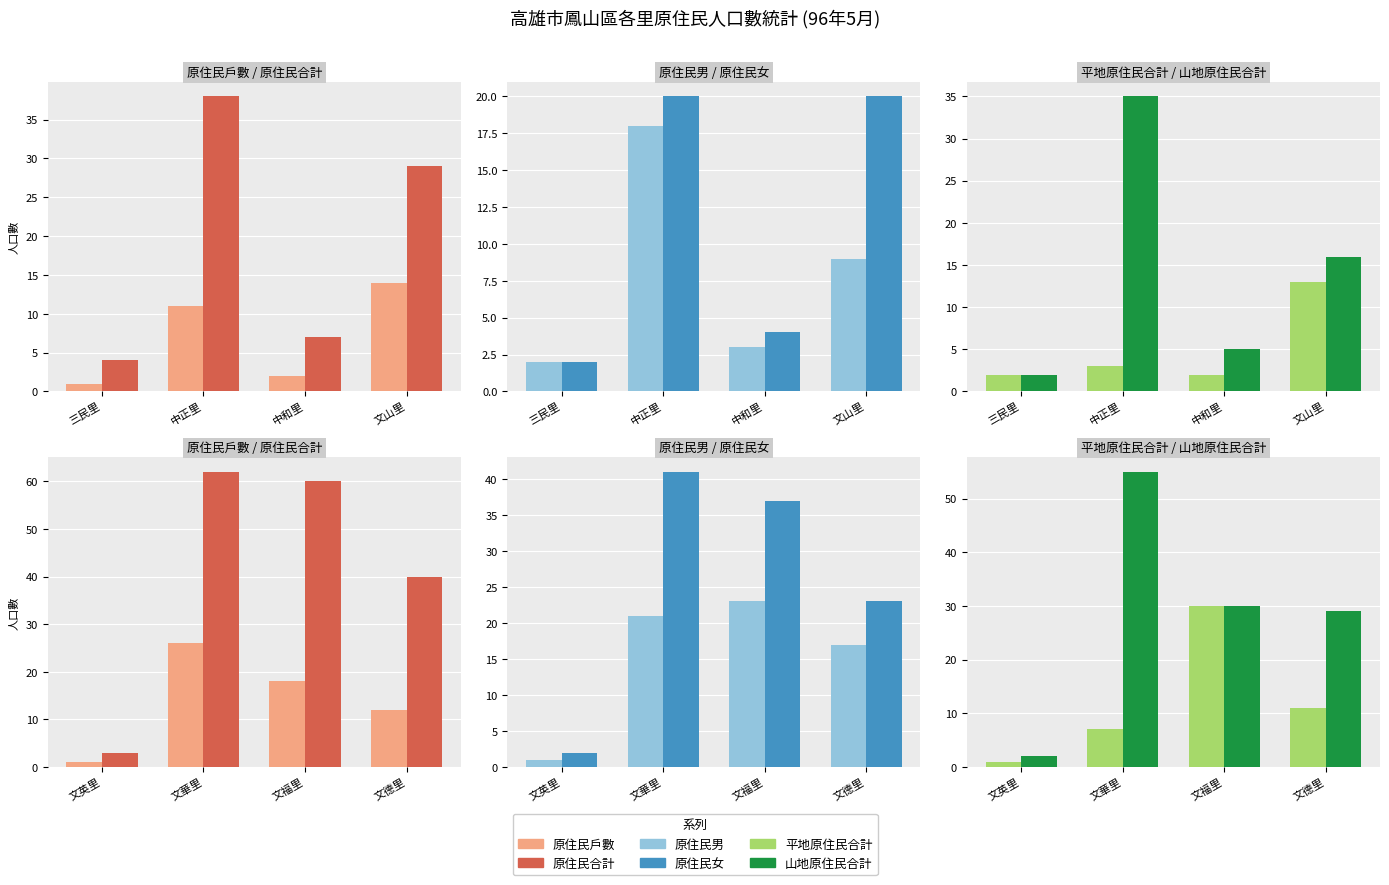

Are the bars grouped side by side (vs. stacked)?

Yes